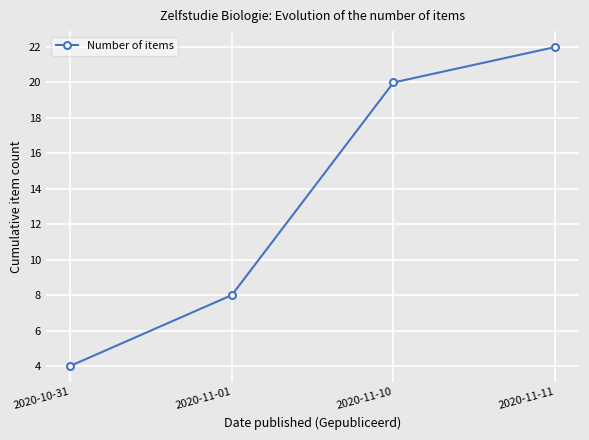

What is the change in value from 2020-10-31 to 2020-11-11?

+18